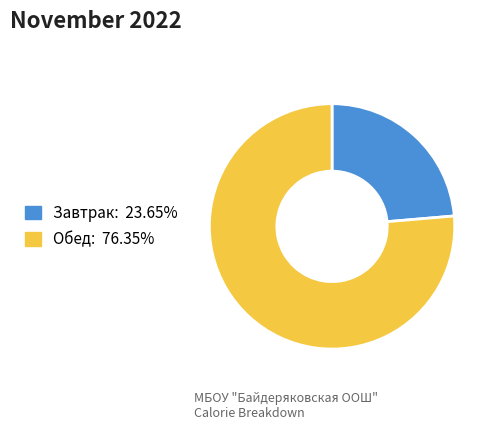

Approximately how many times larger is the value at Завтрак compared to Обед?

0.3